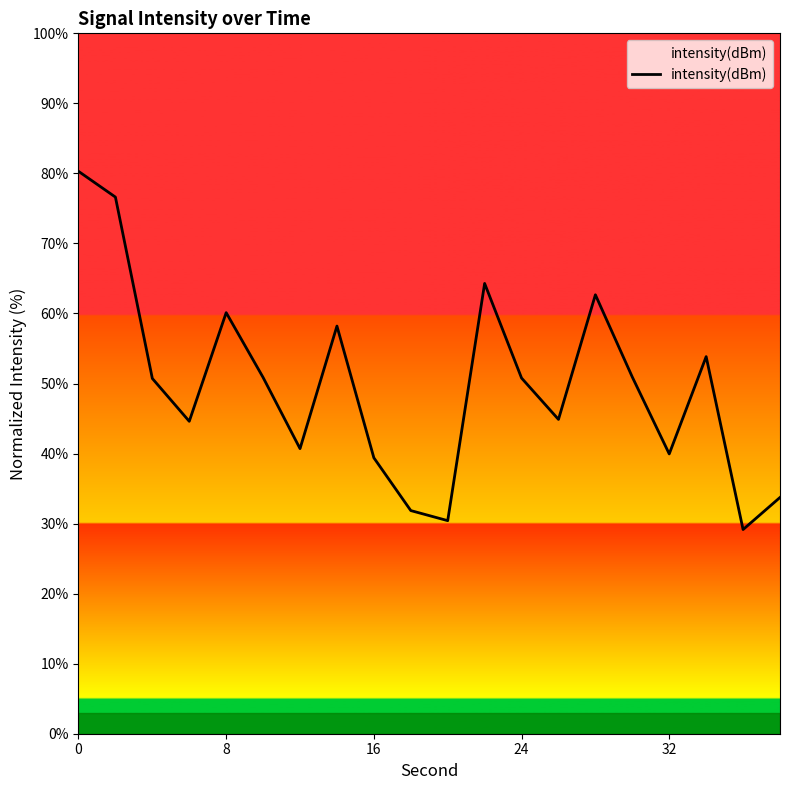

How many lines are shown in the chart?

1